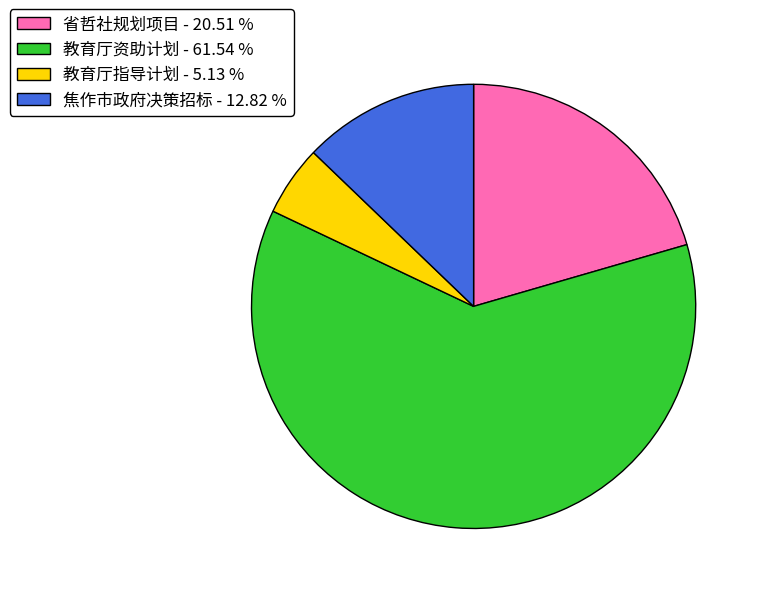

Combined, do 教育厅指导计划 - 5.13 % and 教育厅资助计划 - 61.54 % account for over 50%?

Yes